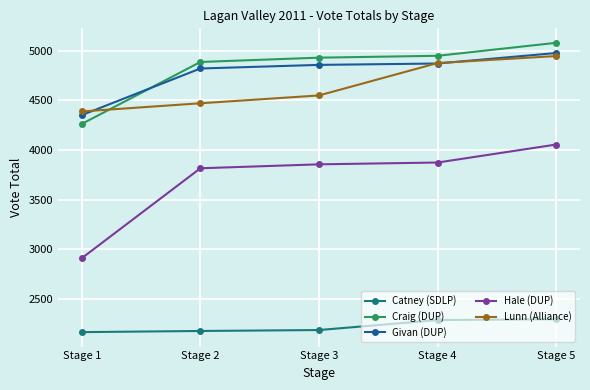

Is it true that Hale (DUP) equals 3816.4 at Stage 2?

True